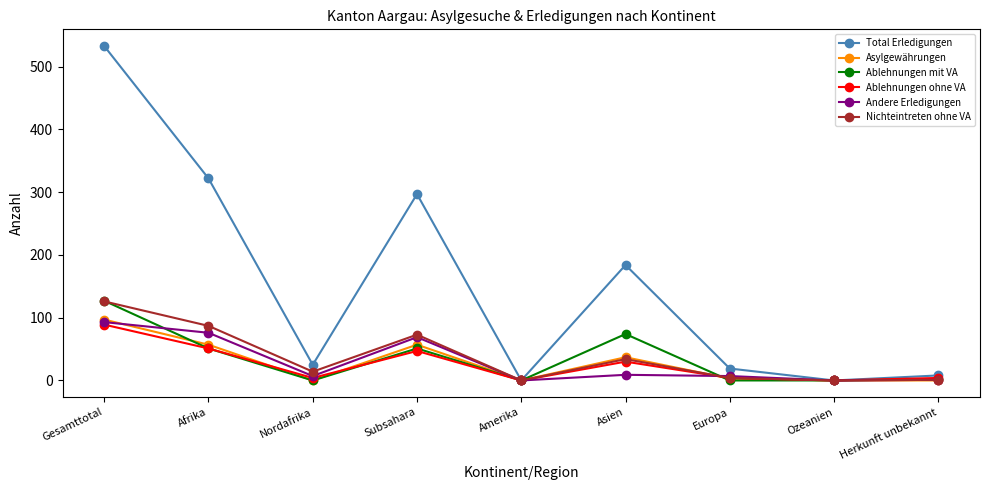

Where is the first local minimum for Andere Erledigungen?

Nordafrika